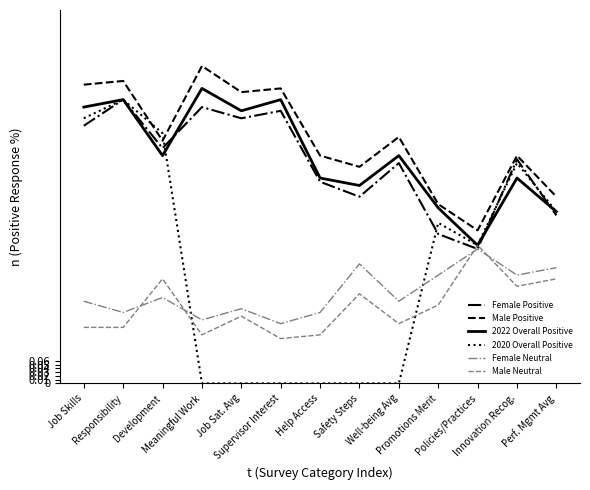

Rank the series at Responsibility from lowest to highest value.

Male Neutral, Female Neutral, Female Positive, 2022 Overall Positive, 2020 Overall Positive, Male Positive